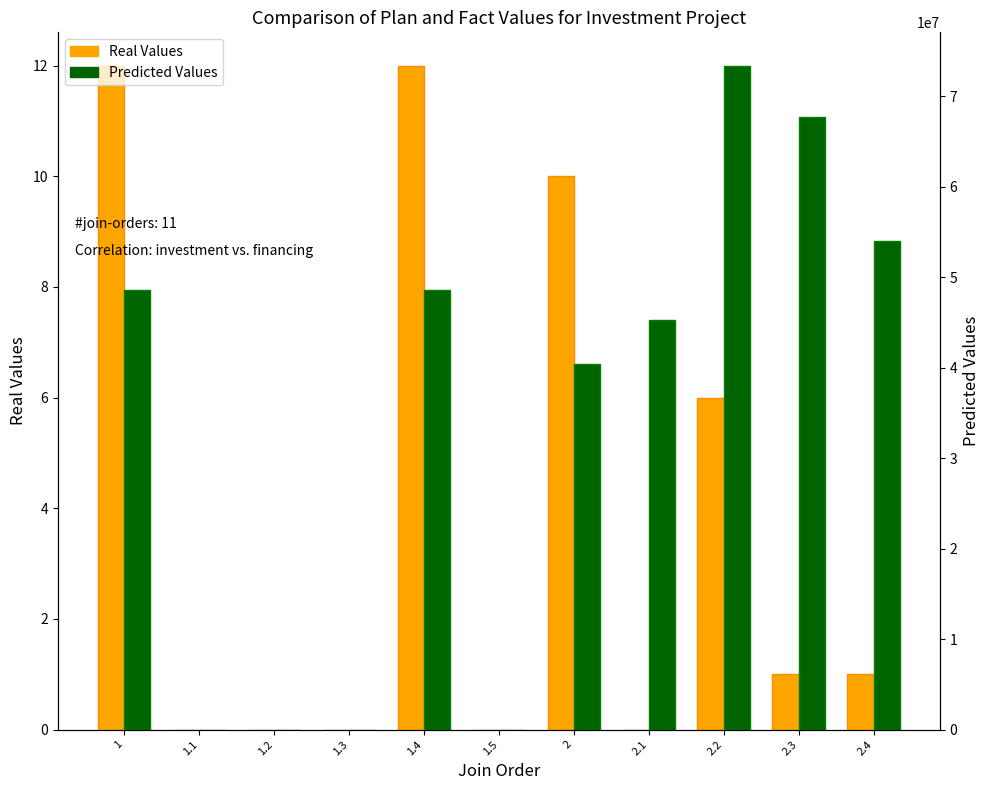

What is the difference between the second highest and second lowest values in the Plan Values series?

12